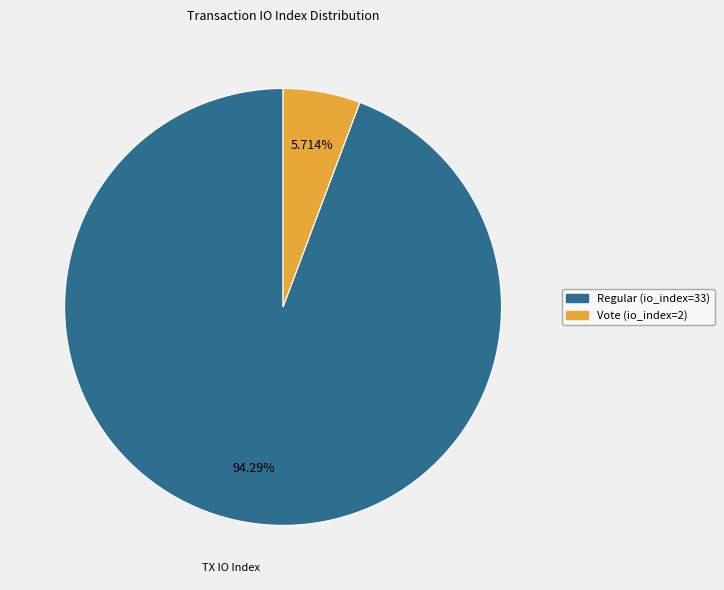

Is there any slice that represents more than half of the pie?

Yes